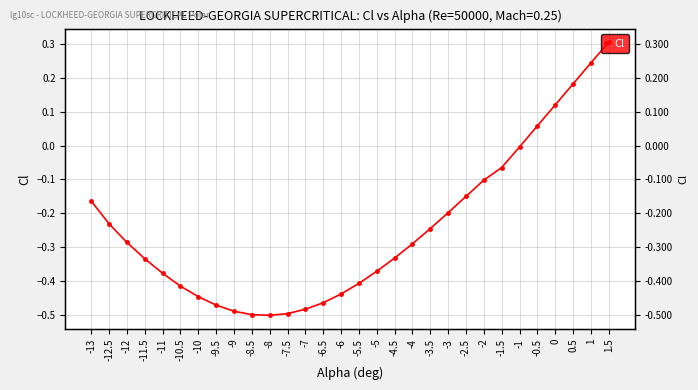

How many points are lower than both their immediate neighbors (excluding endpoints)?

1